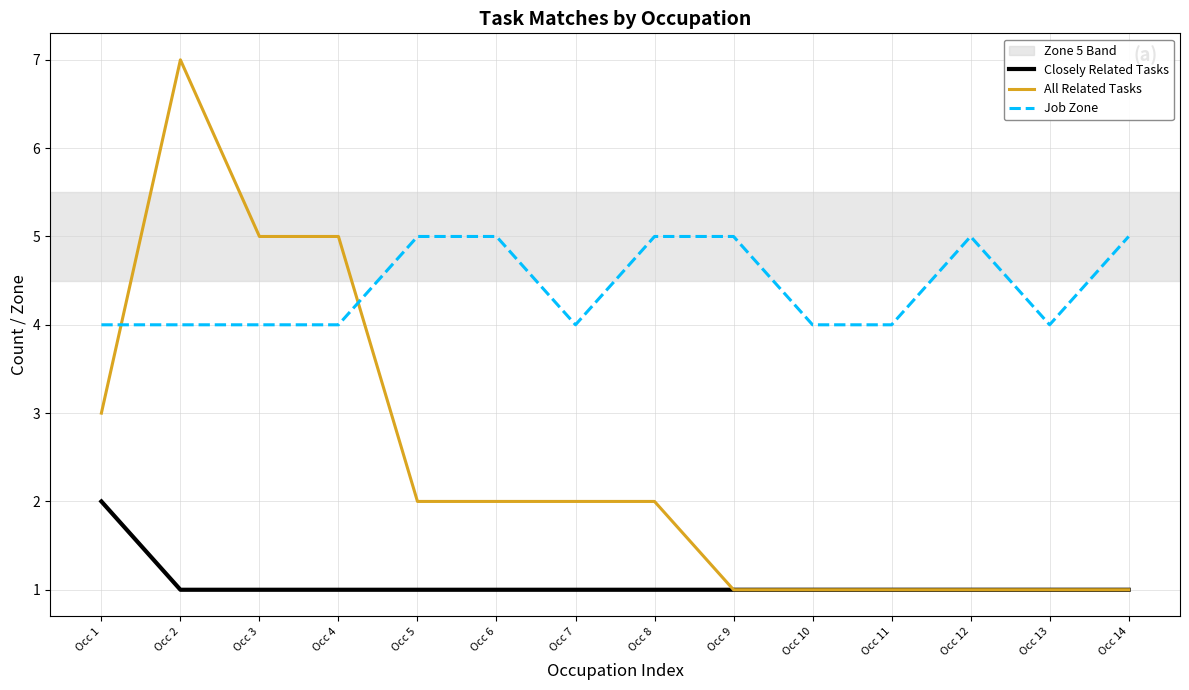

What is the average value of the Closely Related Tasks series?

1